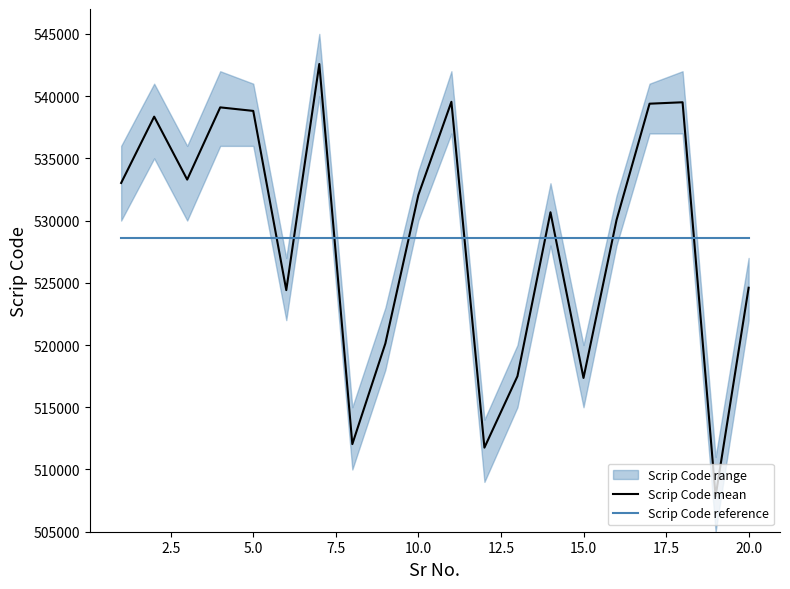

What is the highest value of the Scrip Code reference series?

528599.9